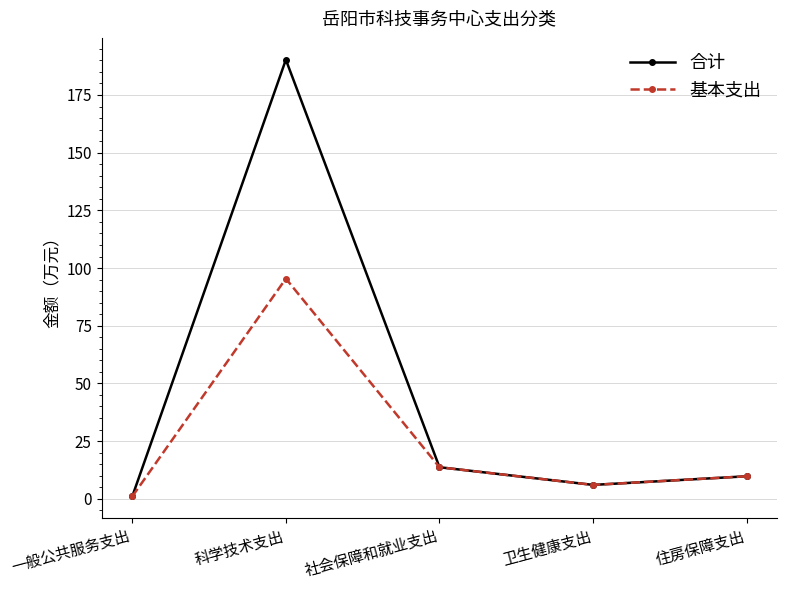

What is the label of the 1st point from the right?

住房保障支出